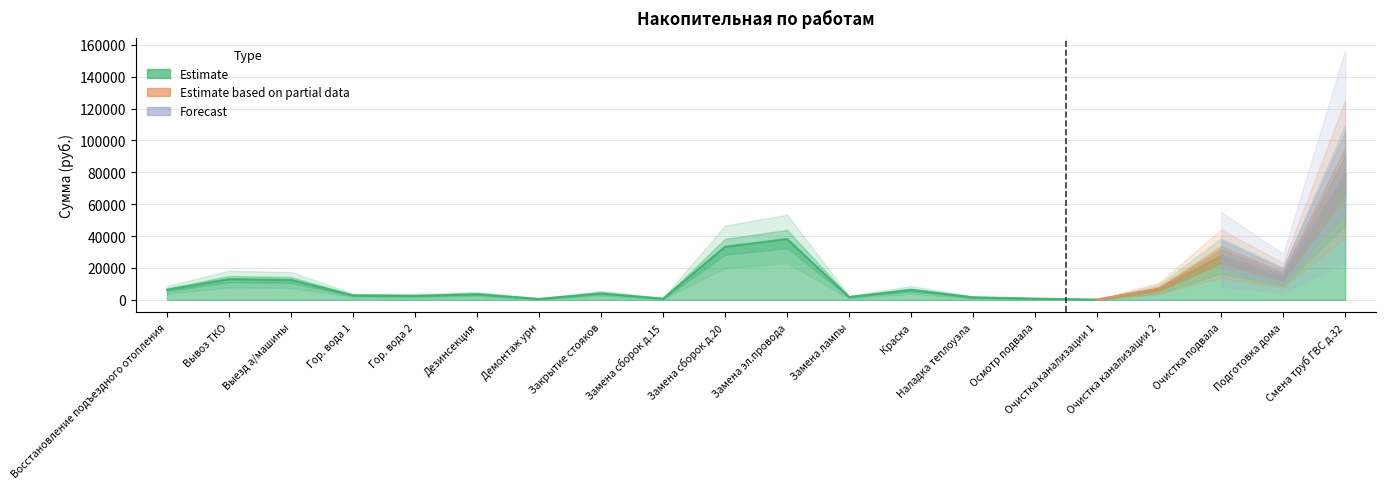

What is the label of the 11th point from the right?

Замена сборок д.20